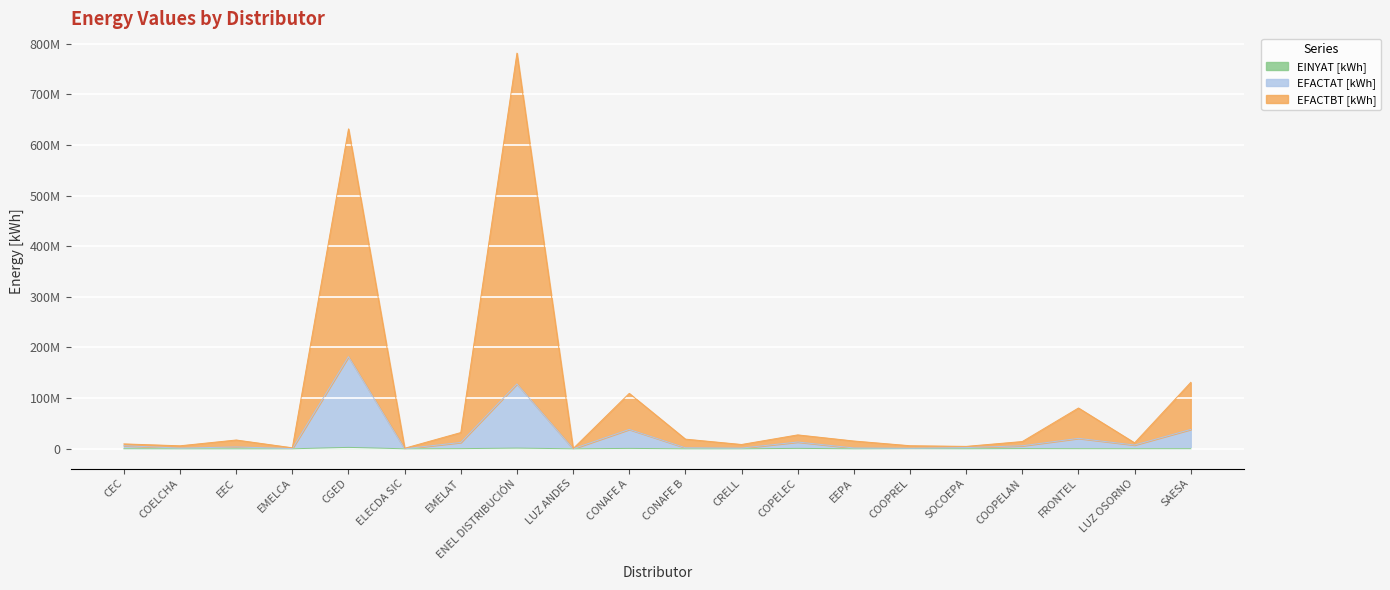

At which label does EINYAT [kWh] reach its minimum?

EEC